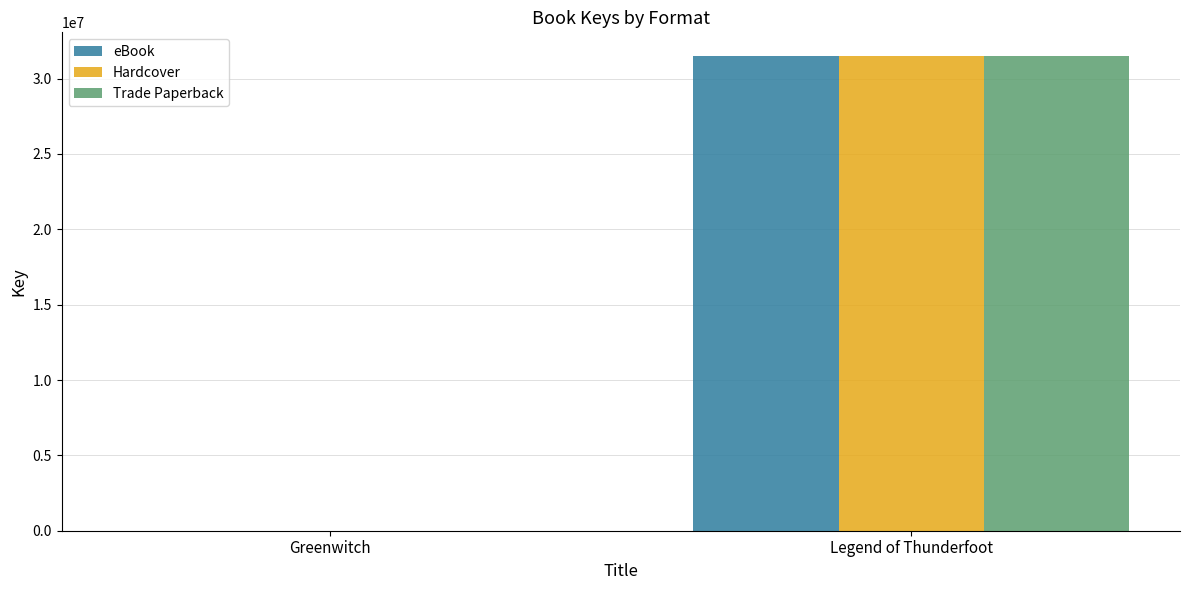

Count the number of categories in the chart.

2